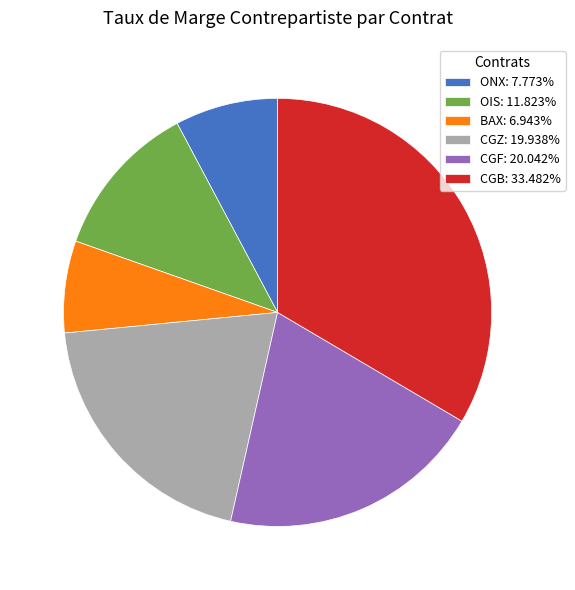

What is the ratio of the value at CGB: 33.482% to the value at ONX: 7.773%?

4.3